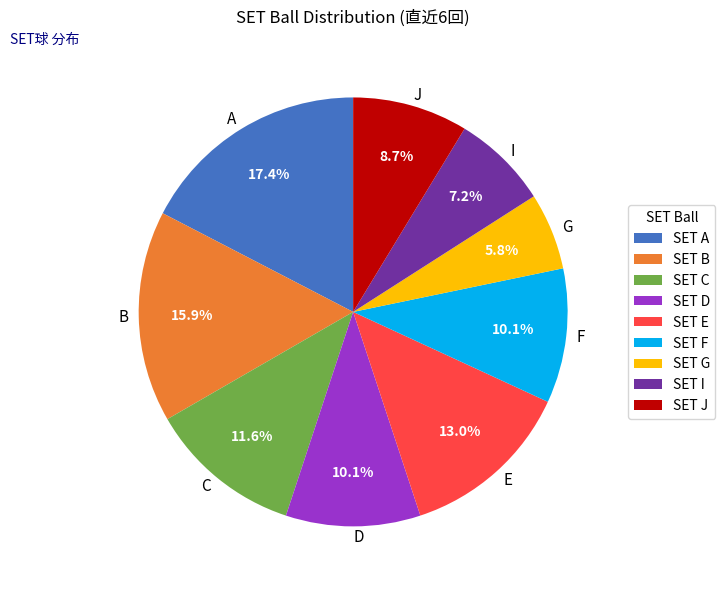

What portion of the pie excludes I?

92.8%